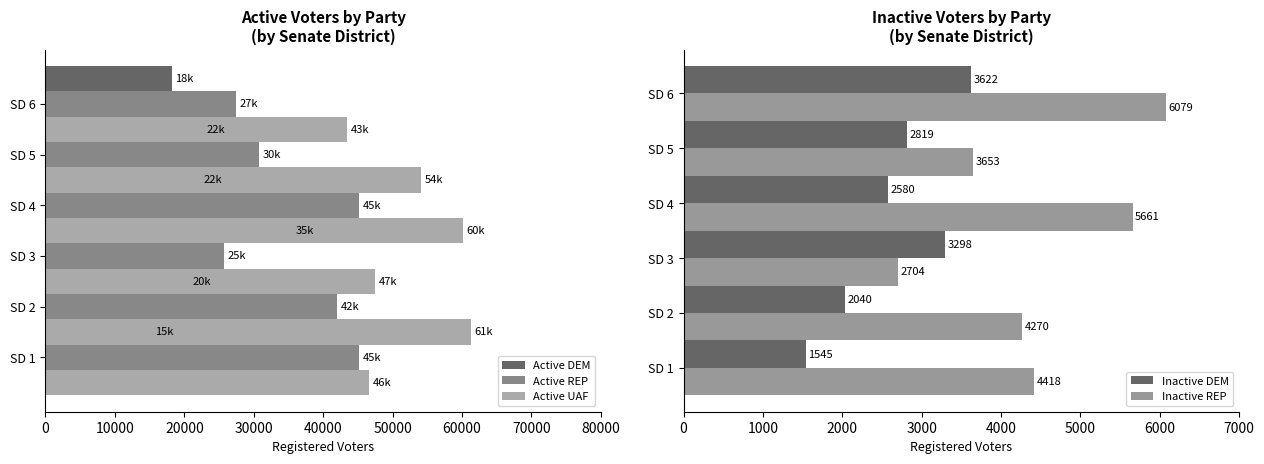

What is the total value across all series at 0?

113048